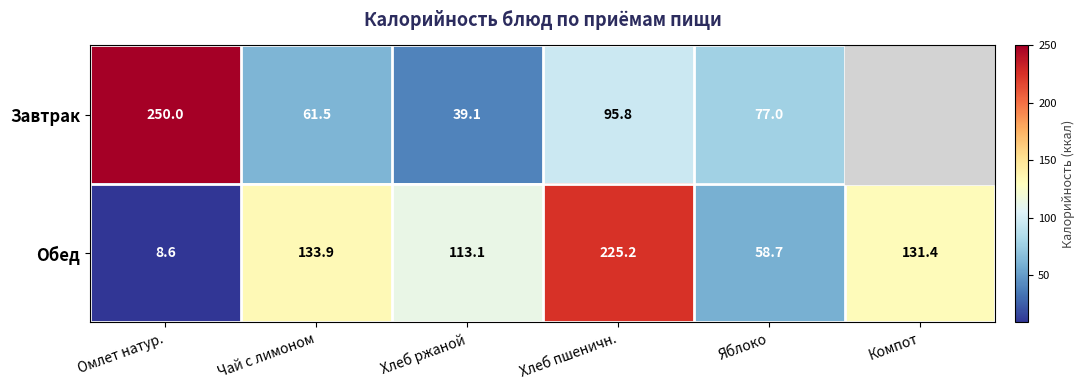

What is the greatest value displayed?

250.0